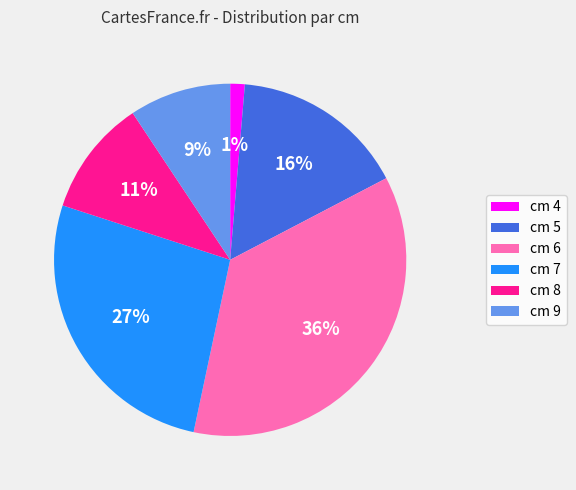

To the nearest percent, what portion does cm 5 represent?

16%